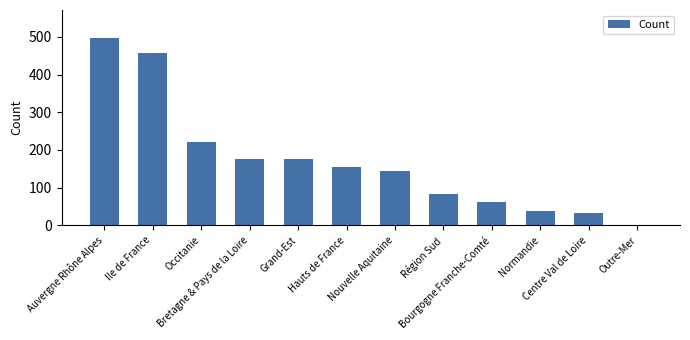

Between Région Sud and Hauts de France, which is larger?

Hauts de France